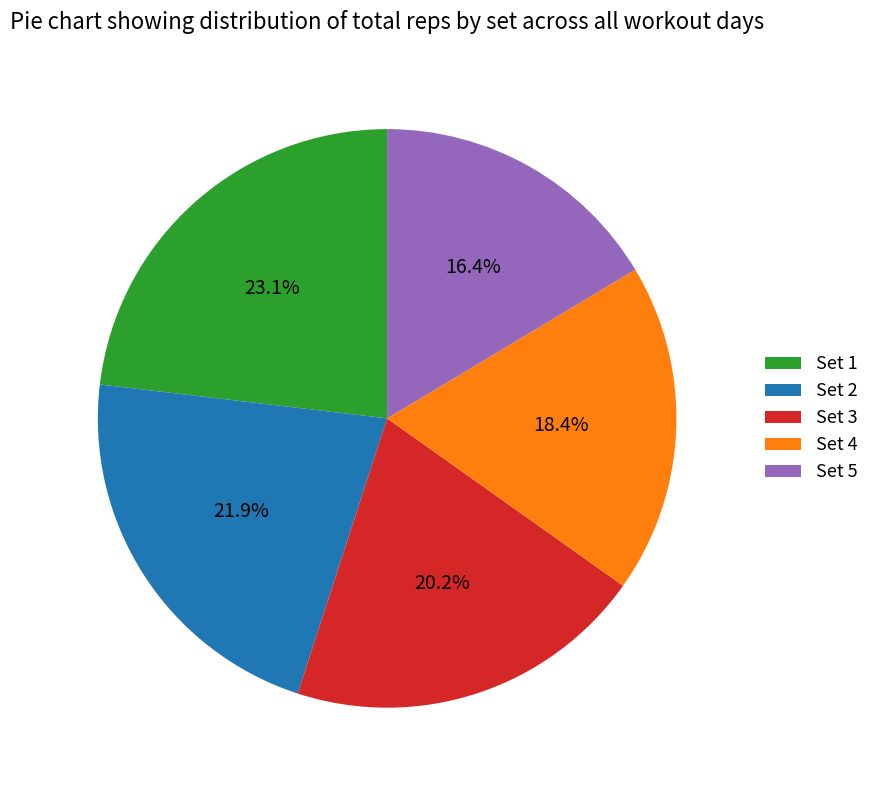

What is the total percentage of Set 5 and Set 2?

38.3%